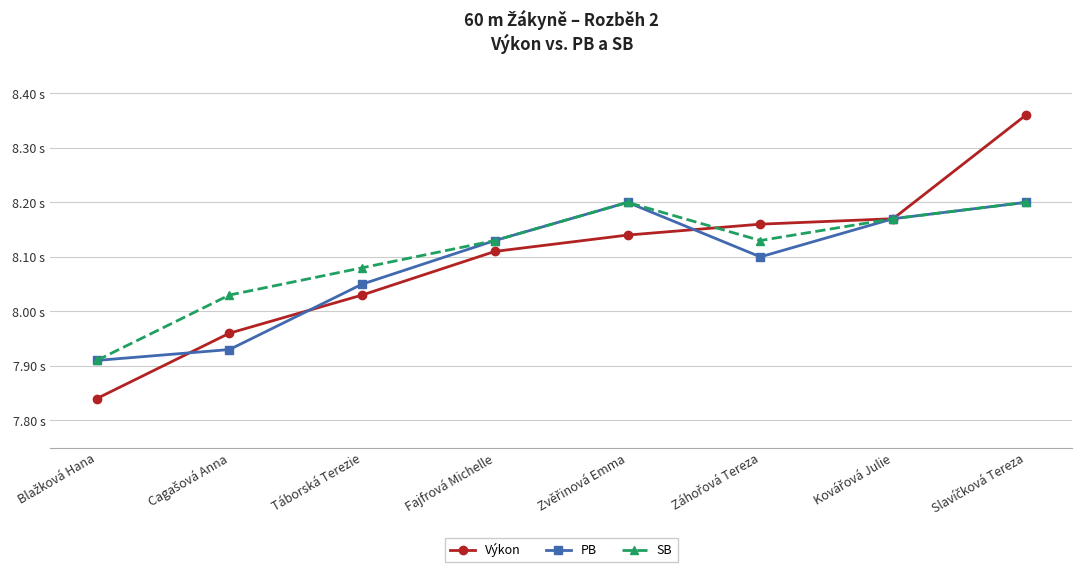

What is the label of the 4th point from the left?

Fajfrová Michelle